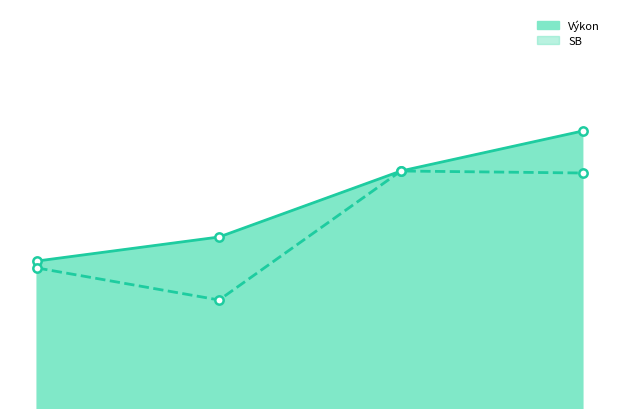

How many values in the Výkon series exceed 9?

3